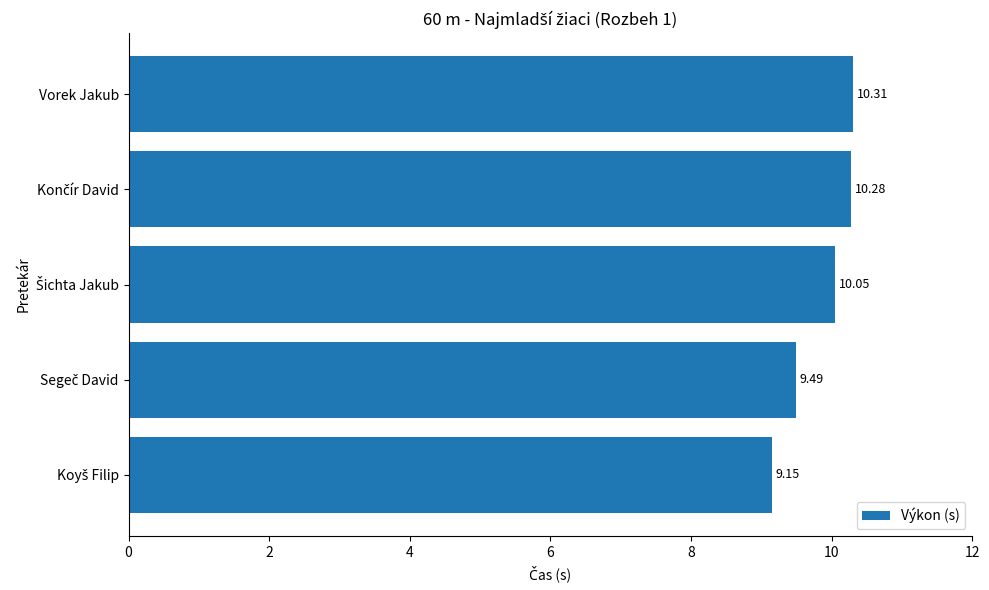

Does the chart contain any negative values?

No